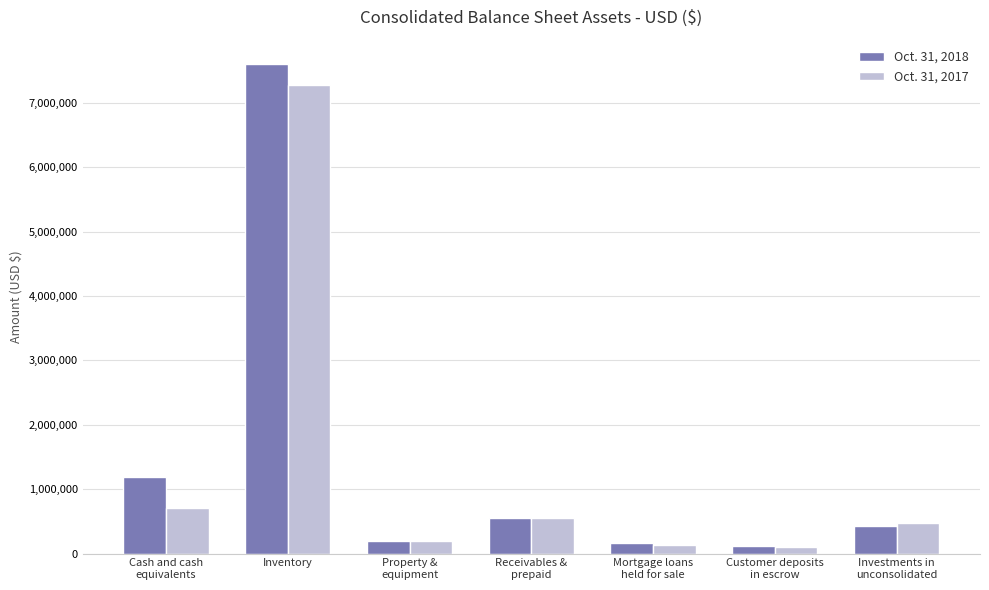

What position from the right is Cash and cash
equivalents?

7